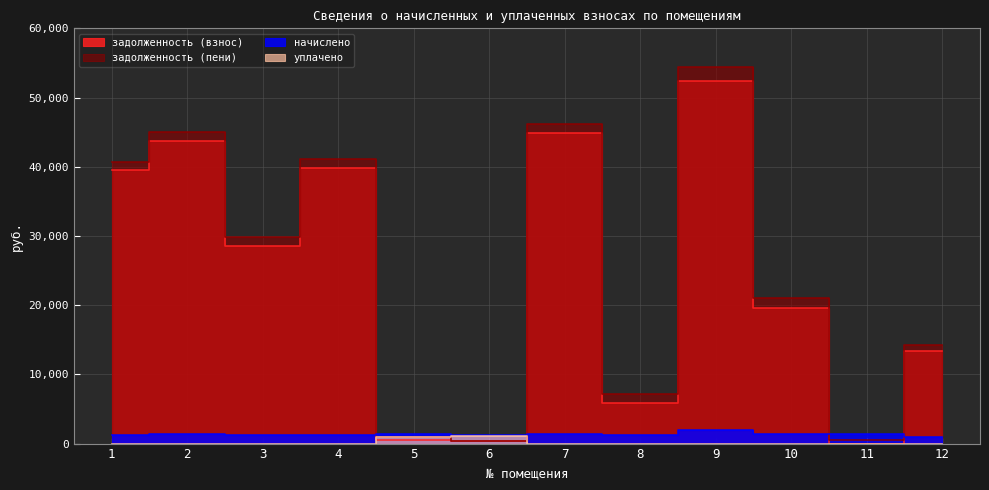

Is it true that начислено equals 908.3 at 12?

True